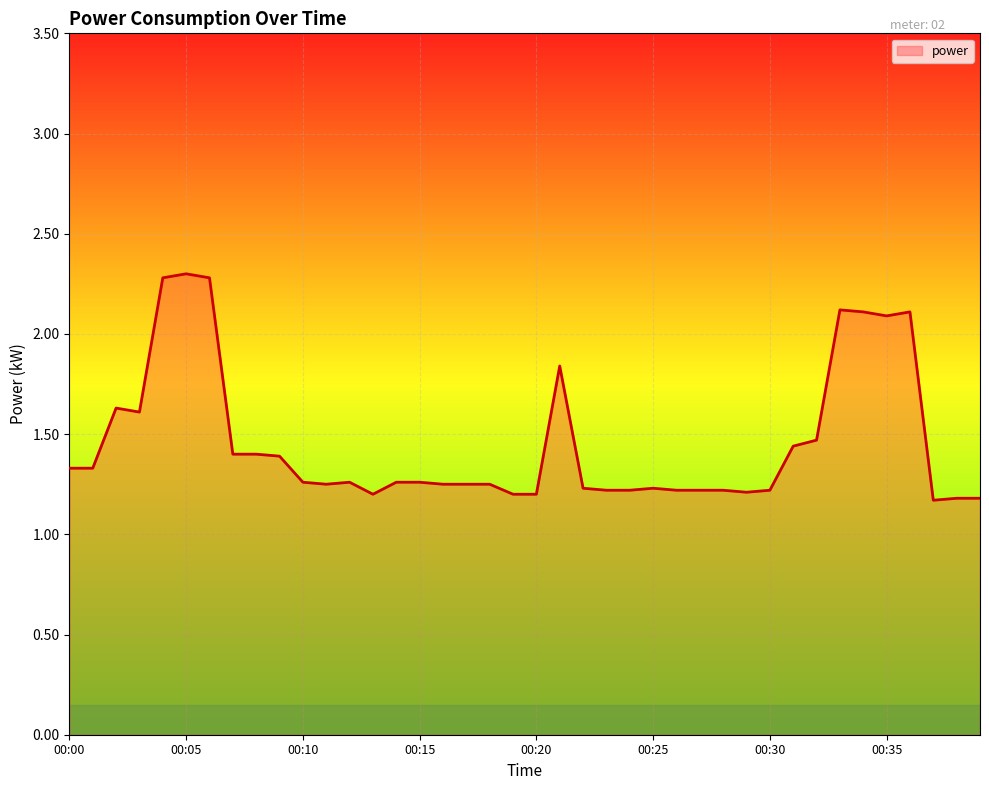

What is the greatest value displayed?

2.3